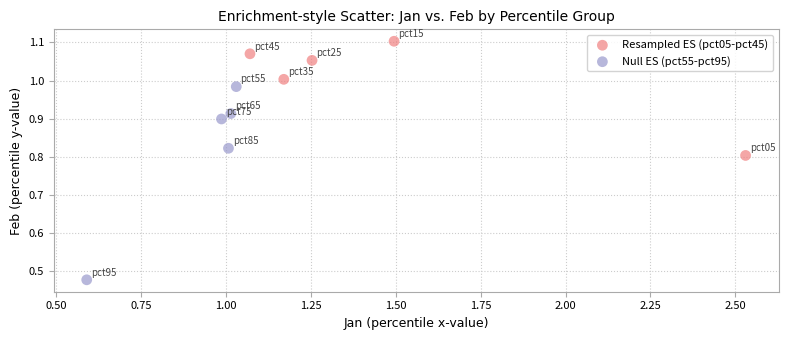

Which series contains the highest Y value?

Resampled ES (pct05-pct45)